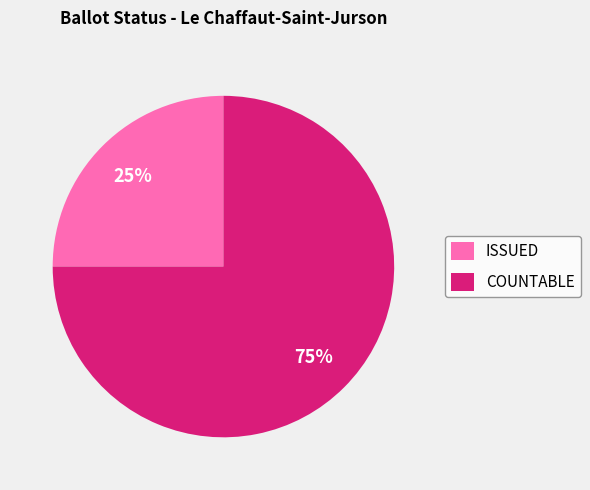

Rank the categories by value from lowest to highest.

ISSUED, COUNTABLE